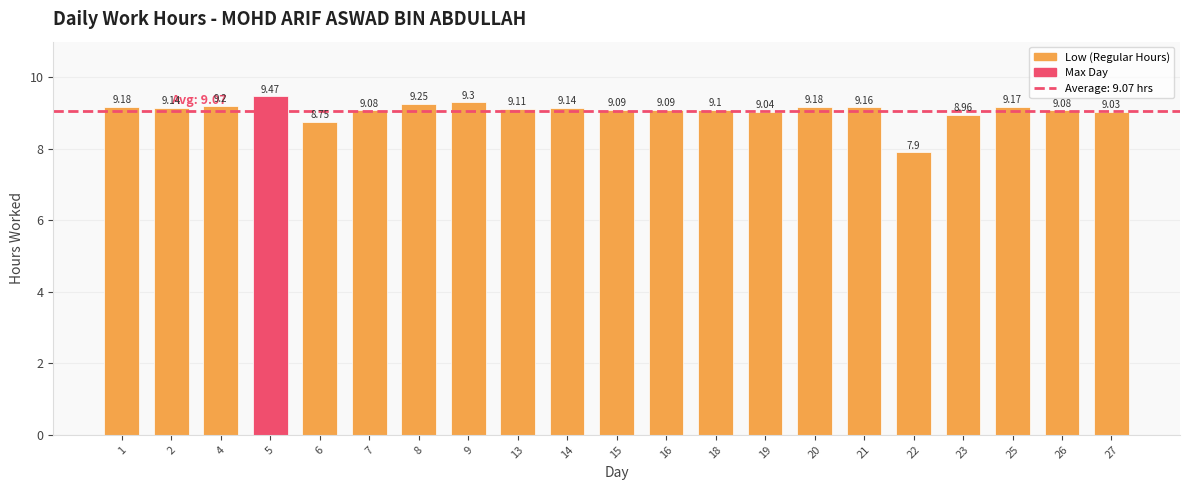

Between 15 and 13, which is larger?

13